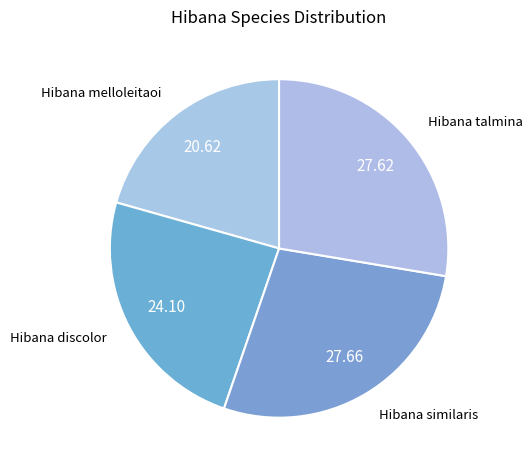

Do Hibana melloleitaoi and Hibana talmina together represent more than half of the pie?

No